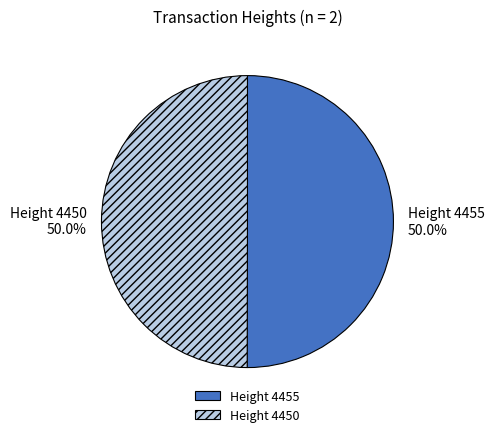

How many slices are in this pie chart?

2